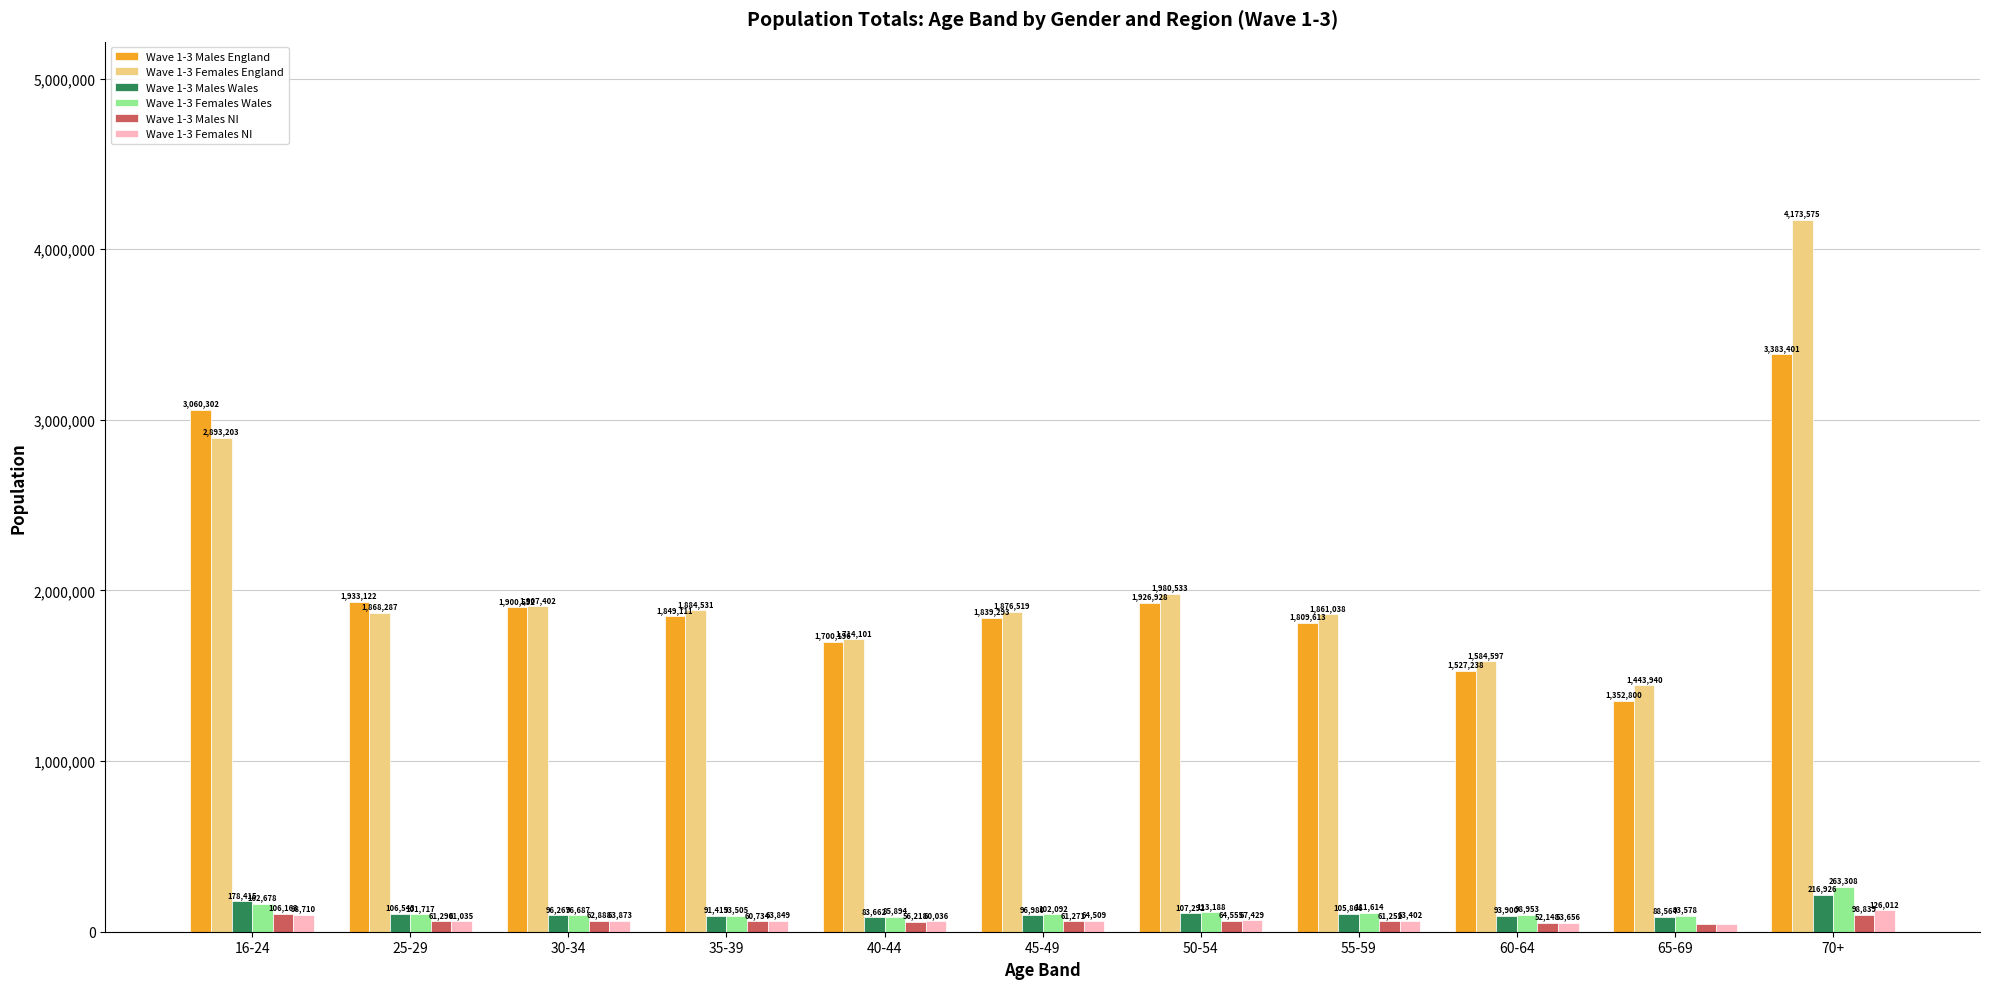

At which category is the sum across all series the highest?

70+